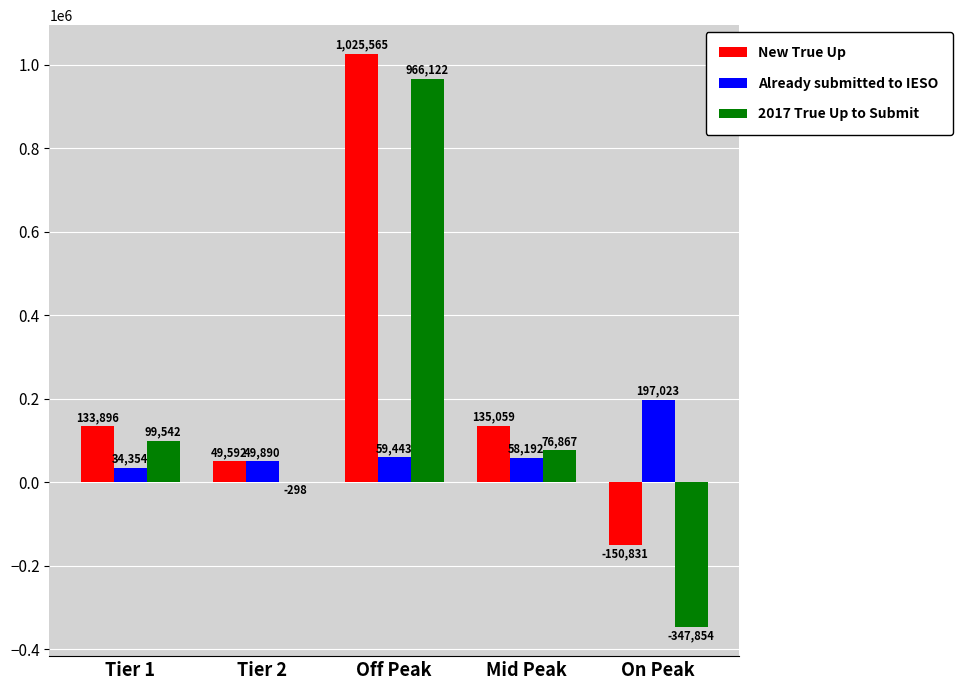

Which category has the highest value in the Already submitted to IESO series?

On Peak